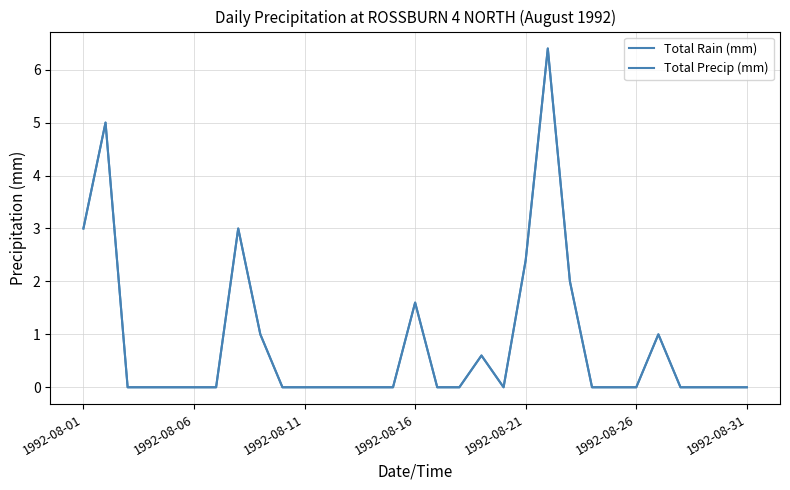

What is the highest value of the Total Precip (mm) series?

6.4